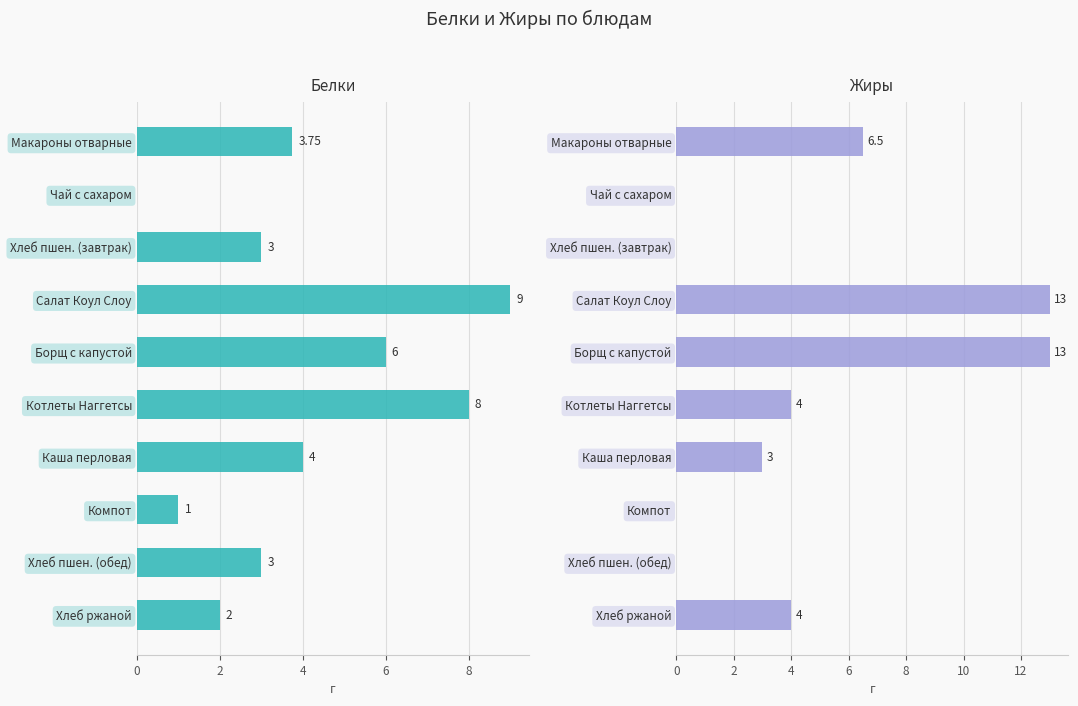

What is the spread (max minus min) of values at Макароны отварные?

2.8